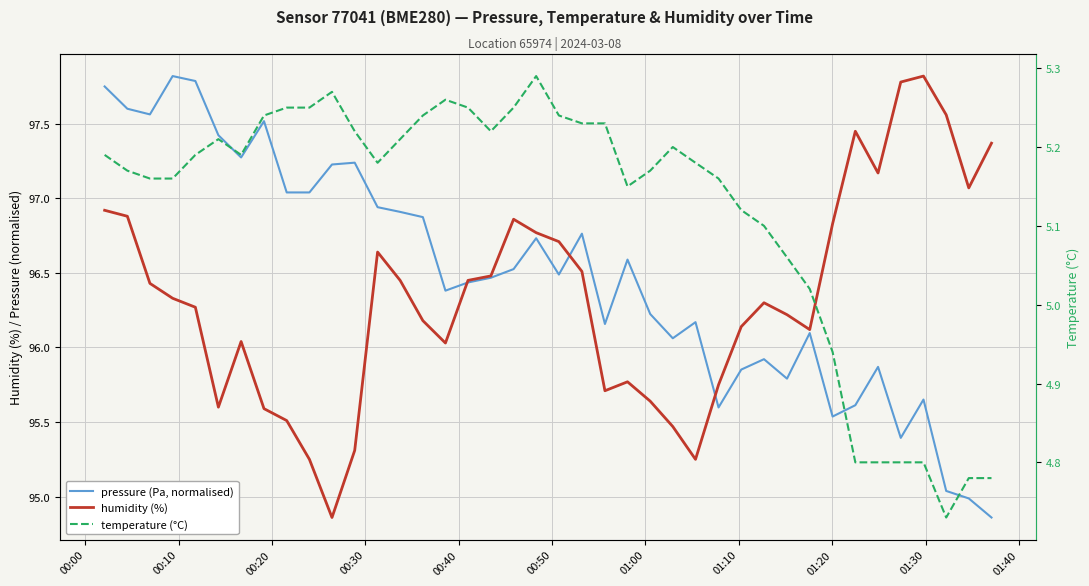

Count the number of categories in the chart.

40